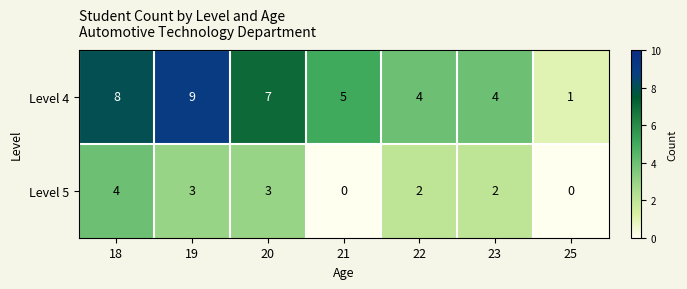

The Level 5 series shows 2 at 21. True or false?

False